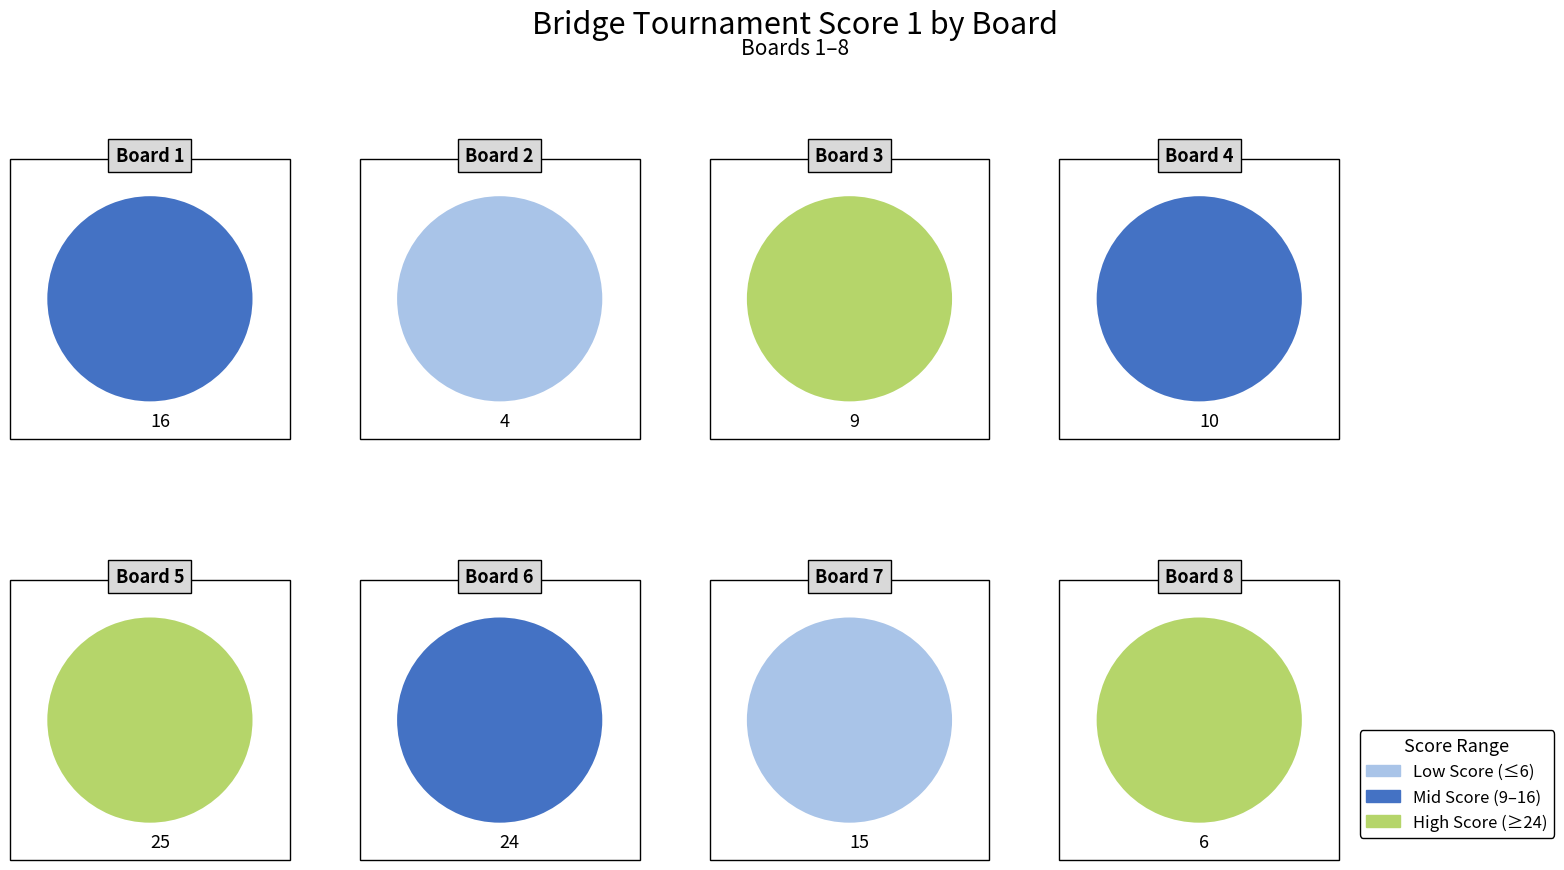

What percentage is the Board 1 slice, to the nearest percent?

15%